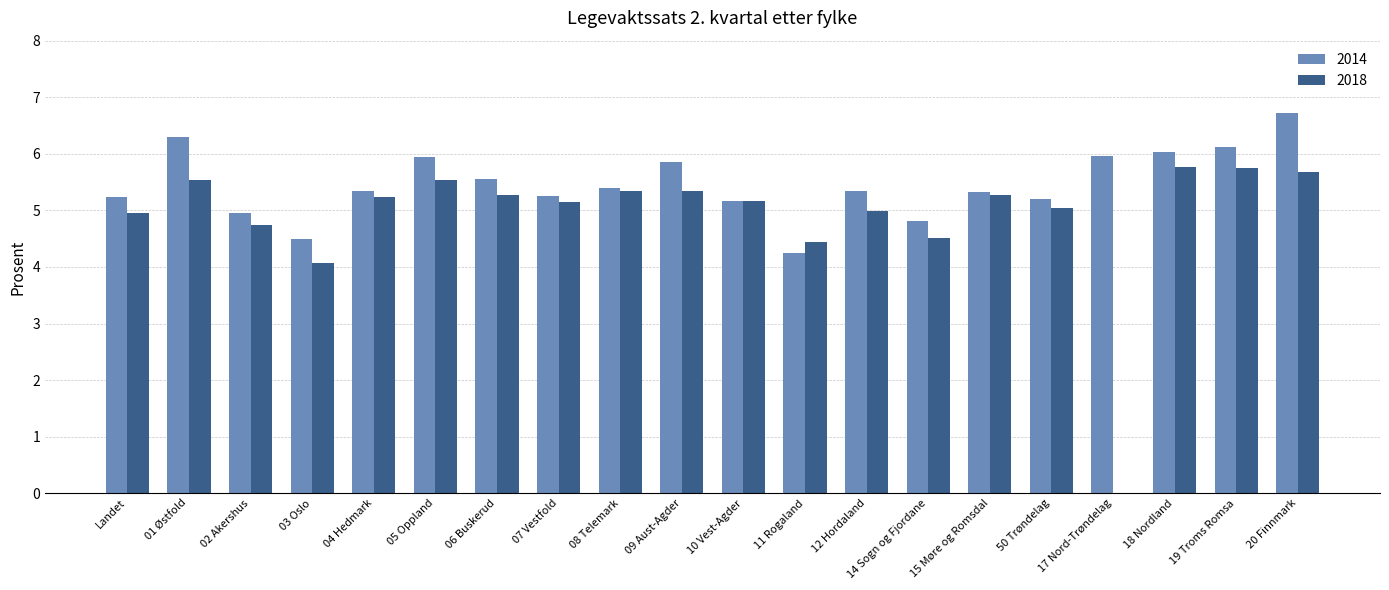

The 2014 series shows 6.1 at 19 Troms Romsa. True or false?

True